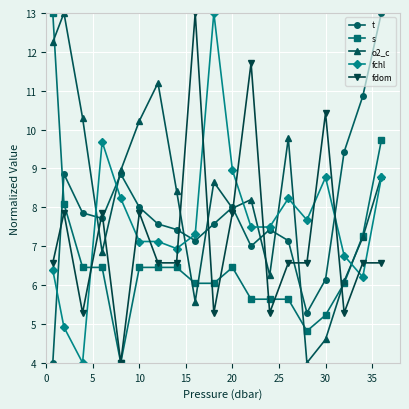

True or false: fdom has more than 2 points higher than both neighbors.

True